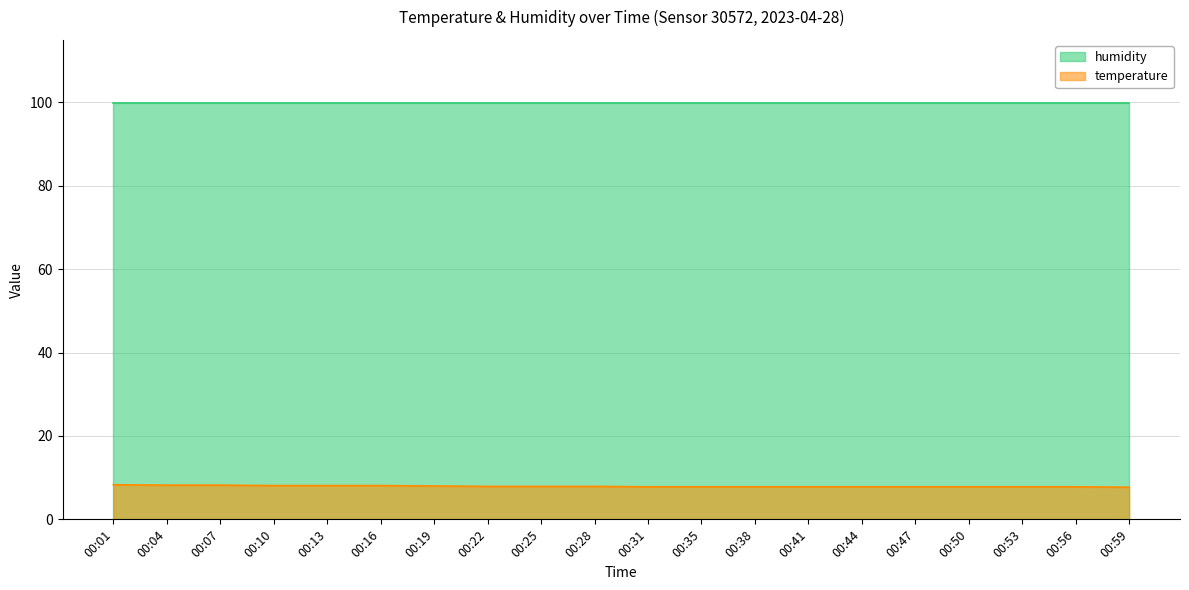

Count the number of data series in this chart.

2